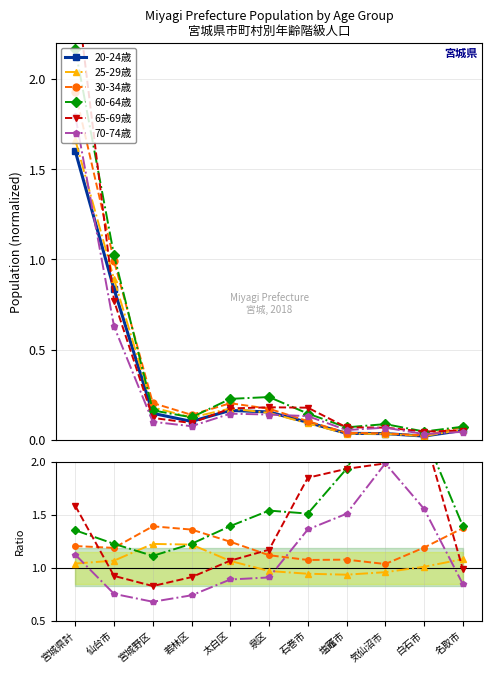

At which category does 60-64歳 reach its first local peak?

泉区